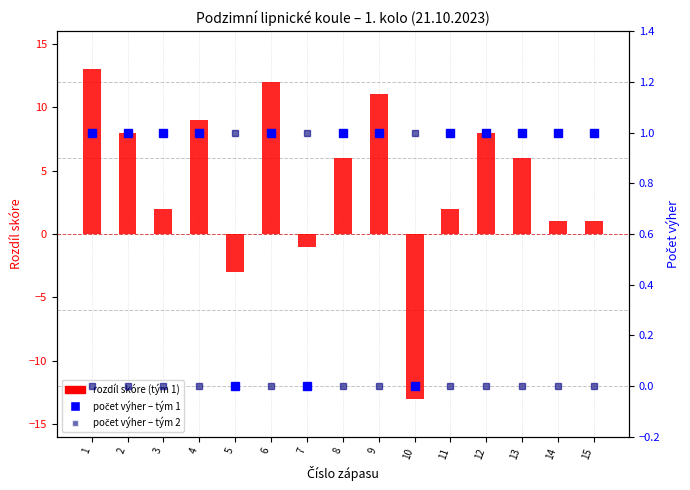

How many series are shown in this chart?

3